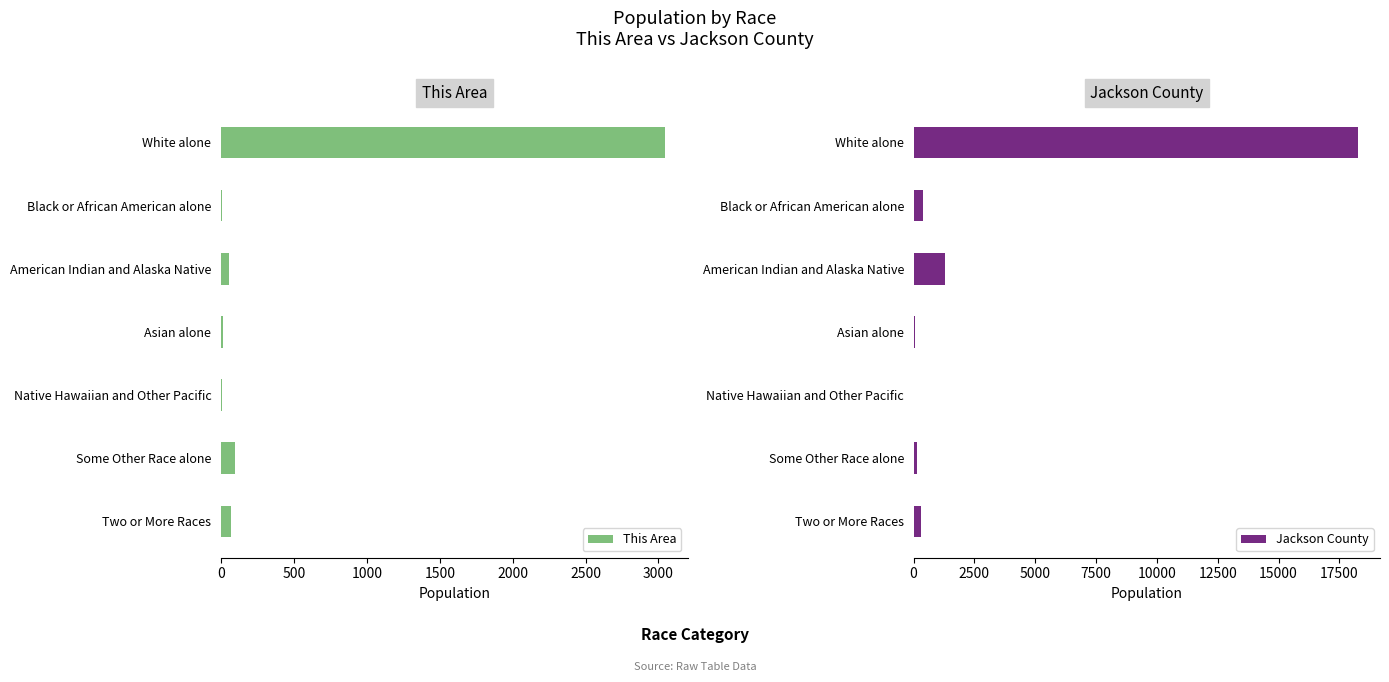

What are all the series names shown in the legend?

This Area, Jackson County